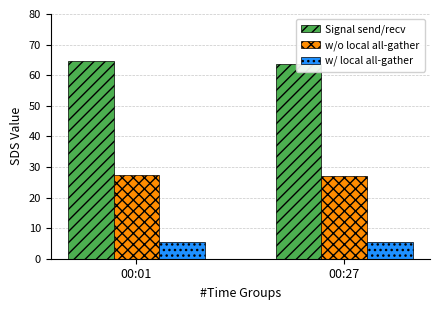

Reading left to right, extract all data points from this chart.

Signal send/recv: 00:01=64.8	00:27=63.6
w/o local all-gather: 00:01=27.4	00:27=27.0
w/ local all-gather: 00:01=5.5	00:27=5.5